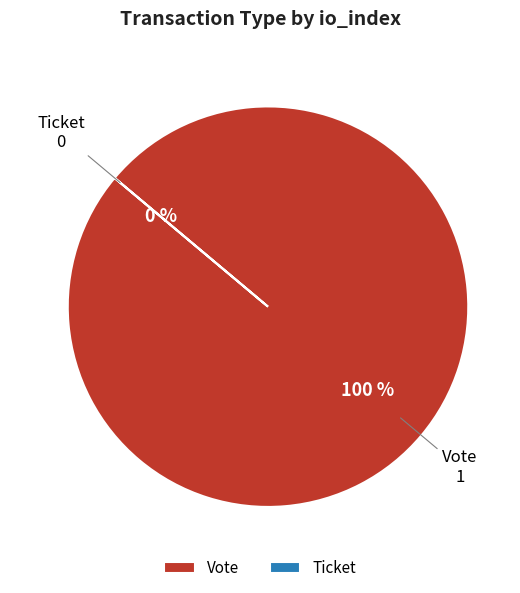

Does Ticket represent more than half of the total?

No